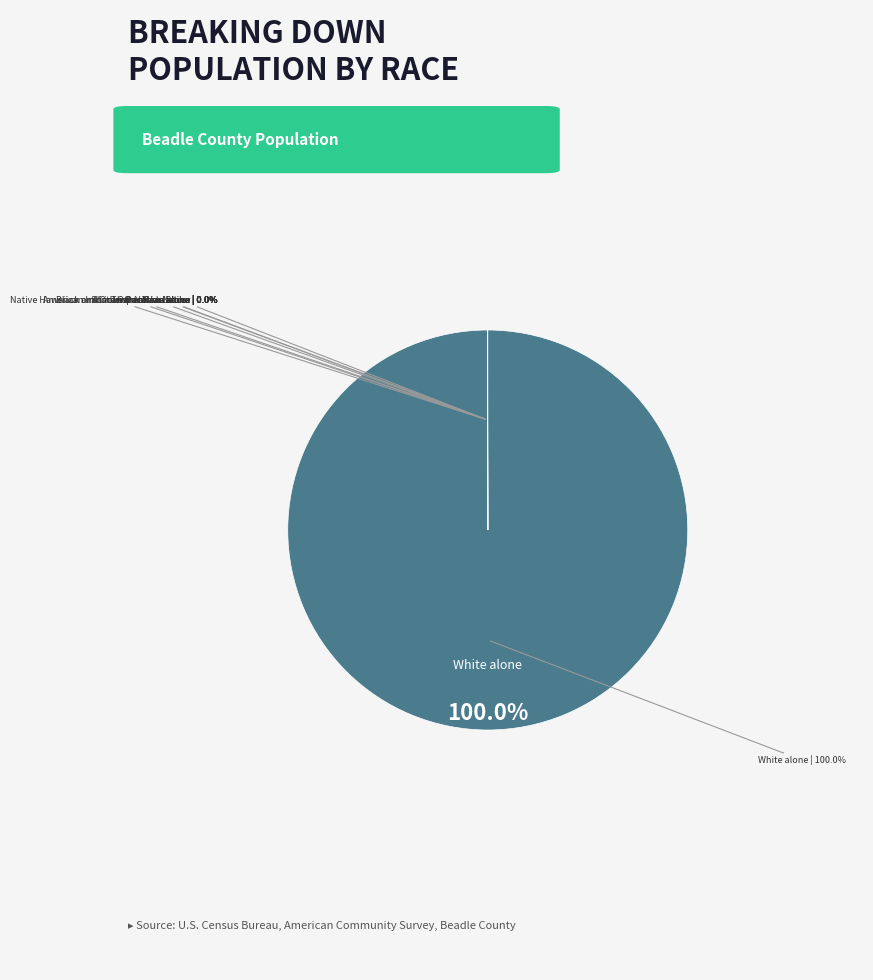

How many segments does this pie chart have?

8